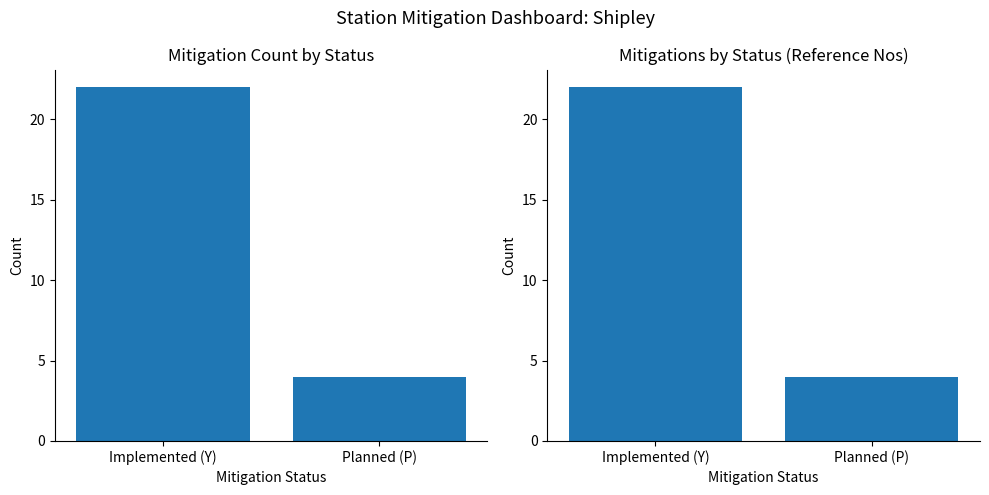

What position from the left is Planned (P)?

2